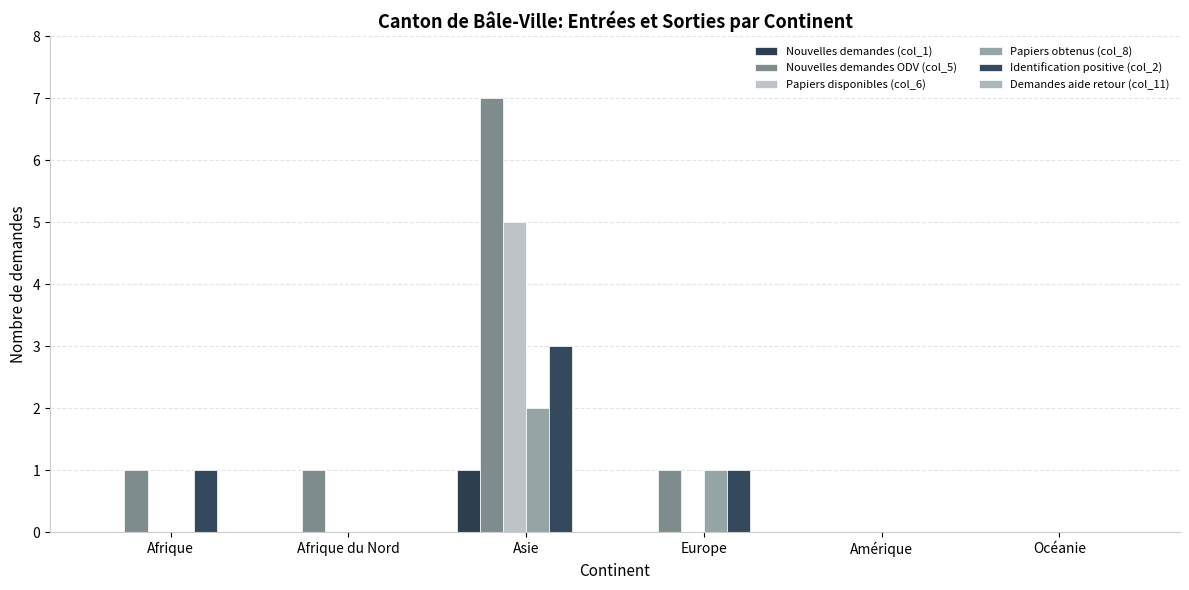

How many groups of bars are there?

6